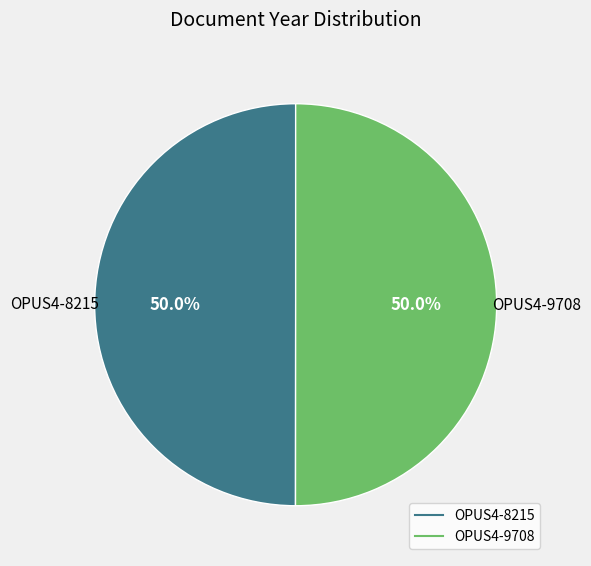

What percentage is the OPUS4-9708 slice, to the nearest percent?

50%